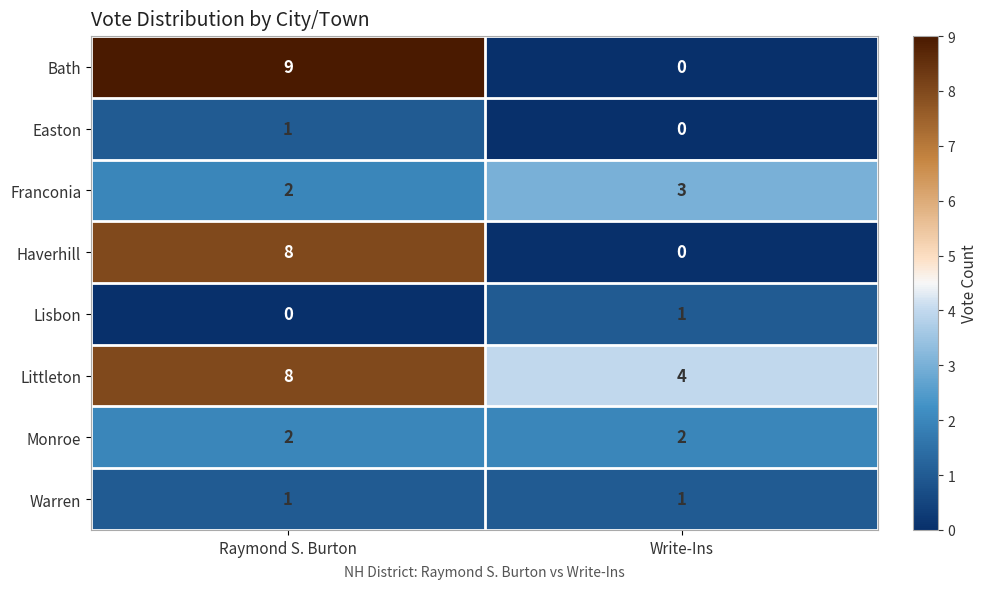

True or false: Haverhill has a value of 4 at Raymond S. Burton.

False